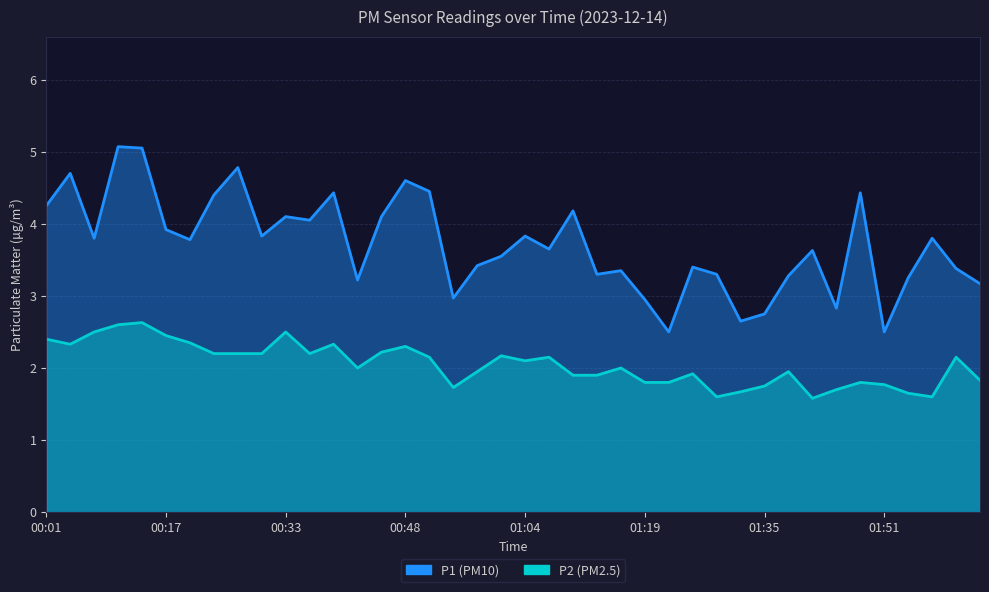

True or false: P1 and P2 intersect in this chart.

False